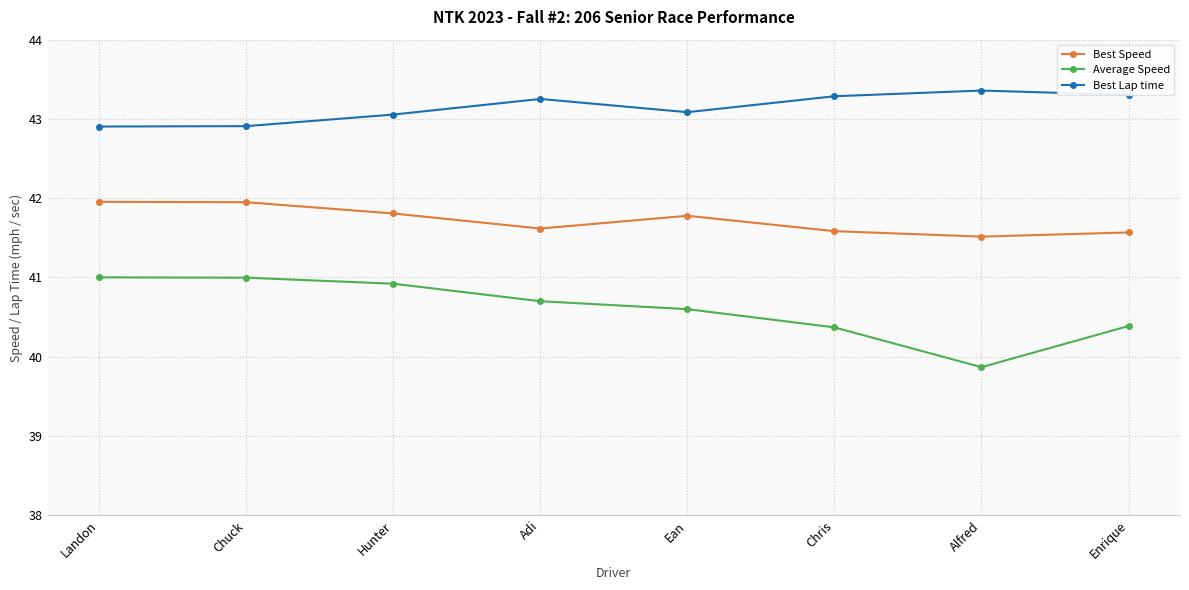

What is the difference between the Best Lap time values at Hunter and Landon?

0.2